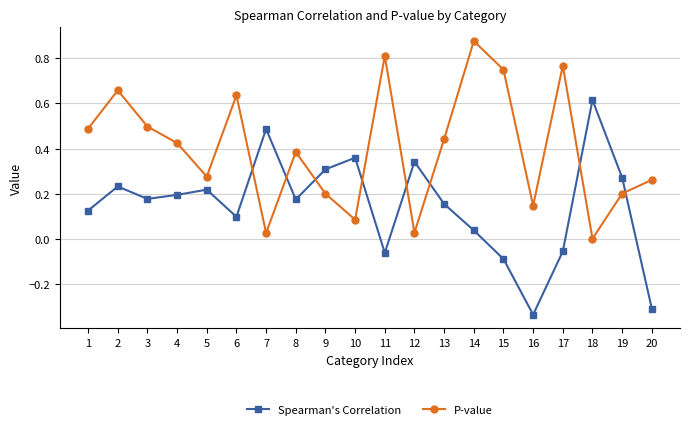

Where is P-value nearest to the value 0?

18